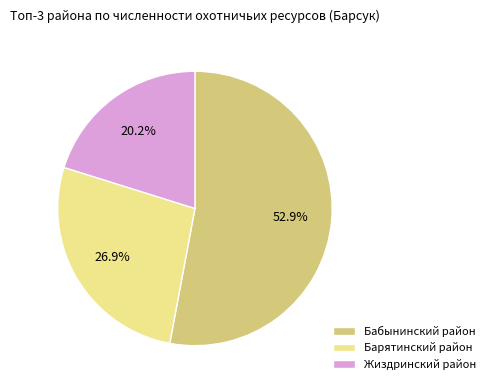

Rank the categories by value from lowest to highest.

Жиздринский район, Барятинский район, Бабынинский район